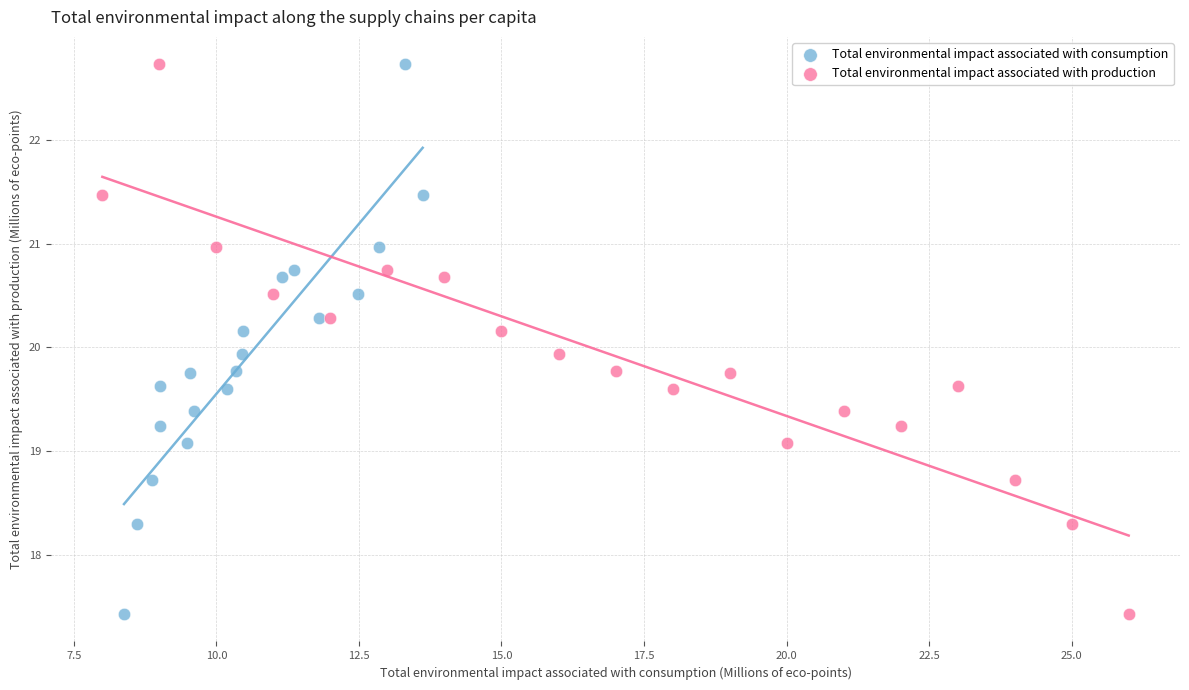

What are all the series names shown in the legend?

Total environmental impact associated with consumption, Total environmental impact associated with production